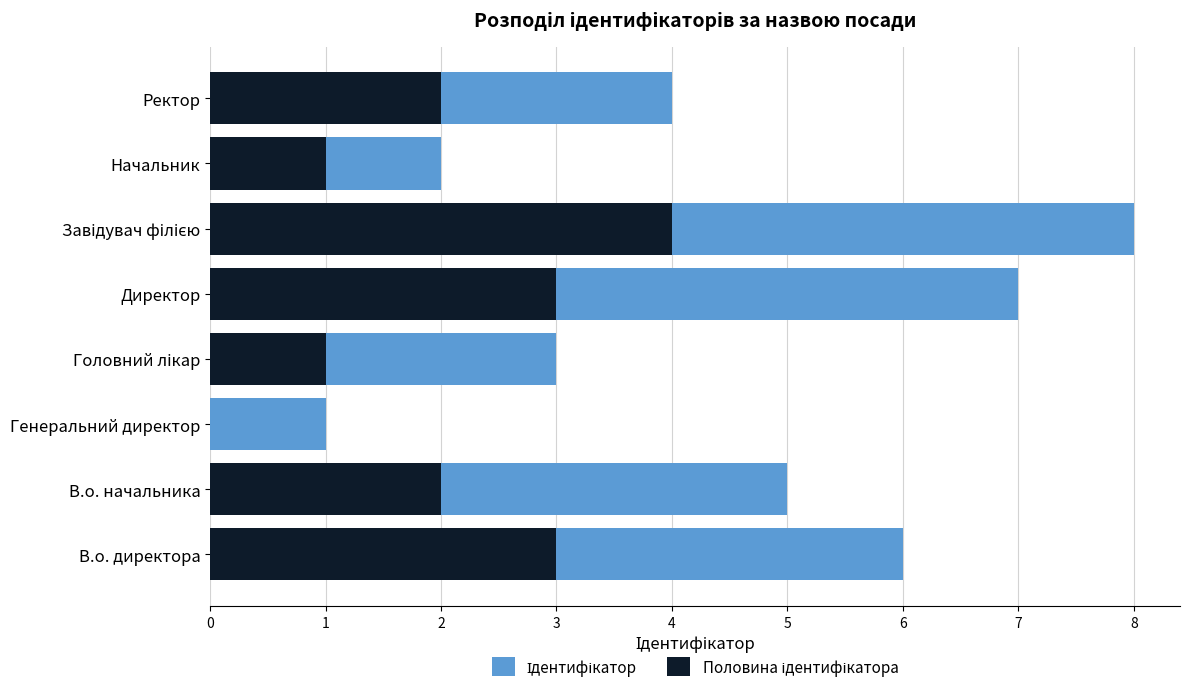

The value of Половина ідентифікатора at Головний лікар is 1. True or false?

True